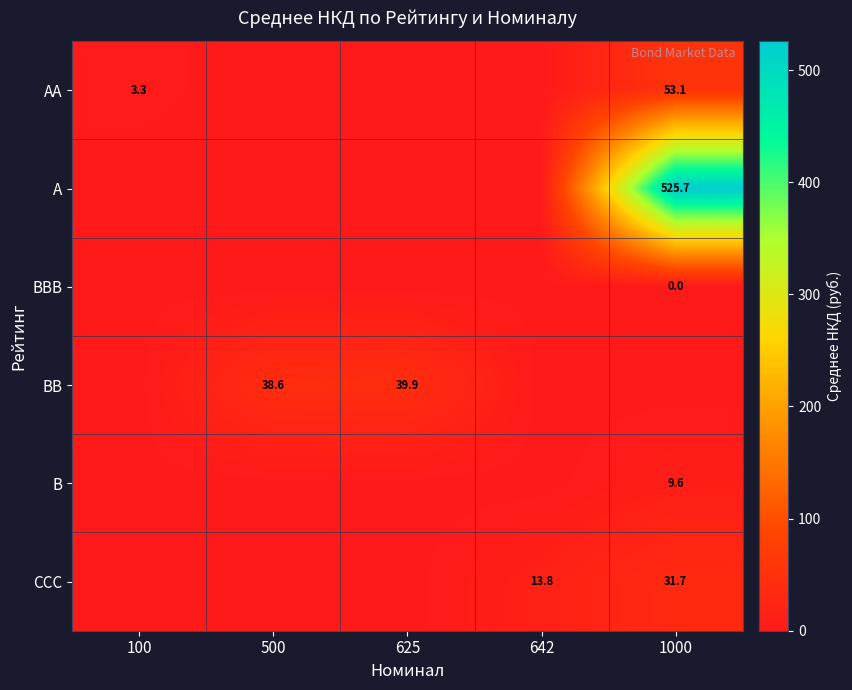

True or false: CCC has a value of 5.6 at 642.

False